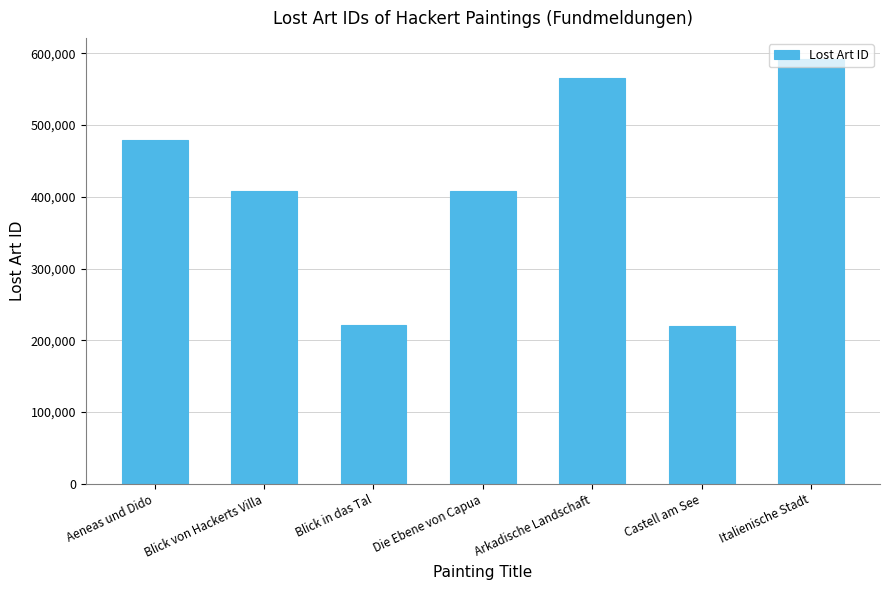

What position from the right is Blick von Hackerts Villa?

6